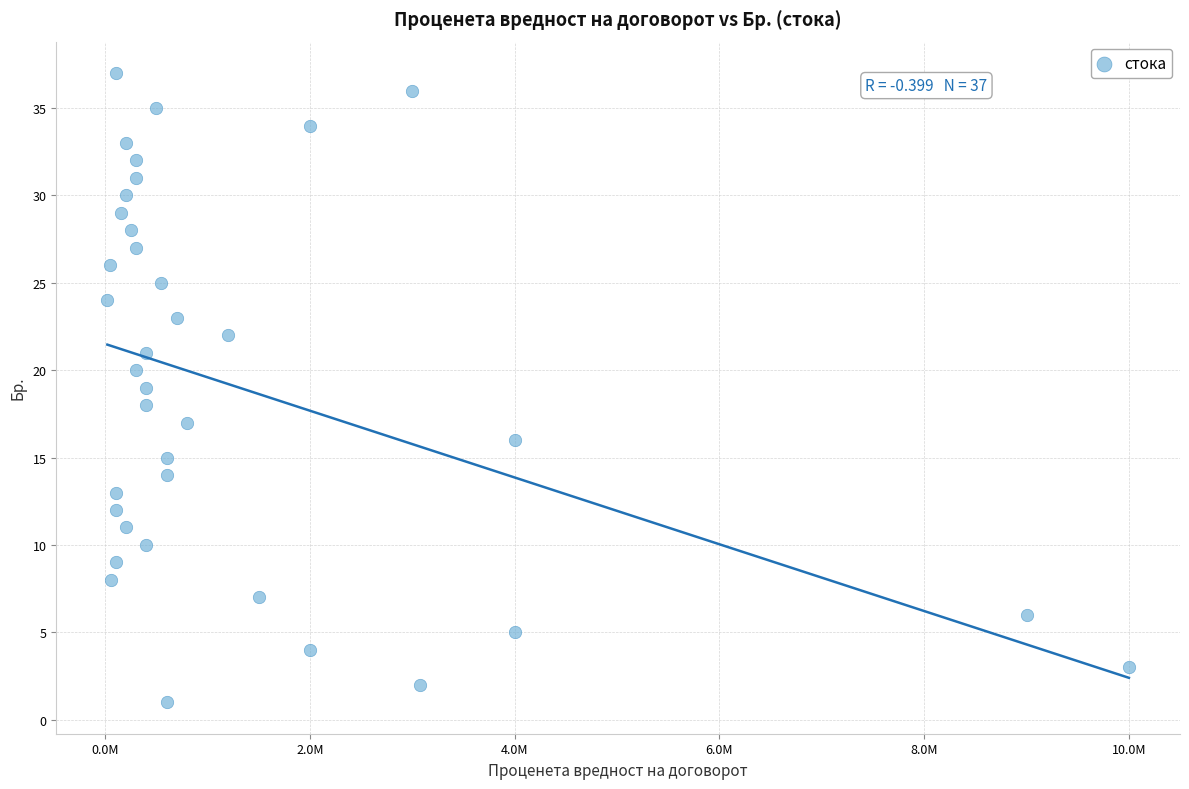

What is the range of Y values (max minus min)?

36